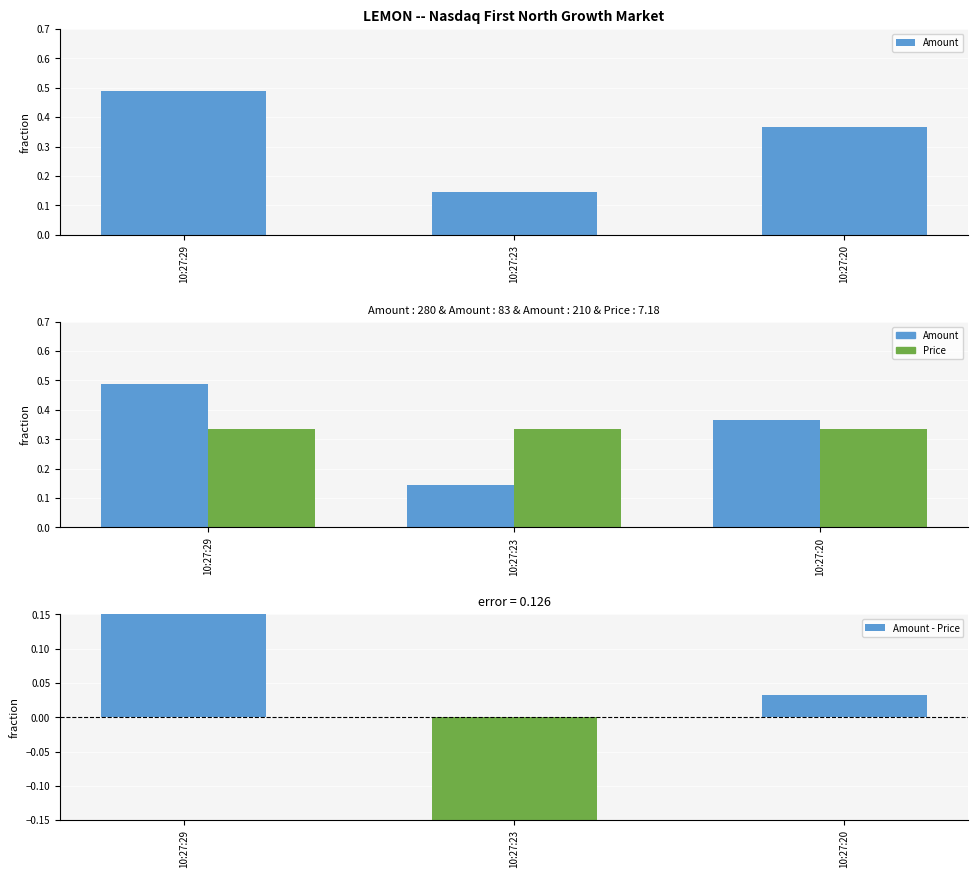

What are all the series names shown in the legend?

Amount, Price, Amount - Price